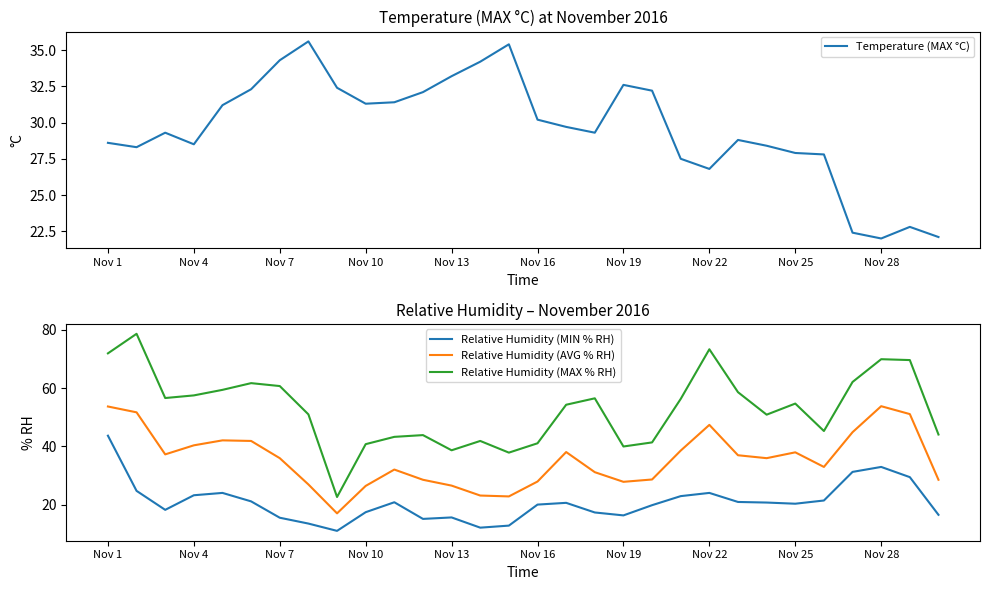

How many interior local valleys does the Relative Humidity (MAX % RH) series have?

7